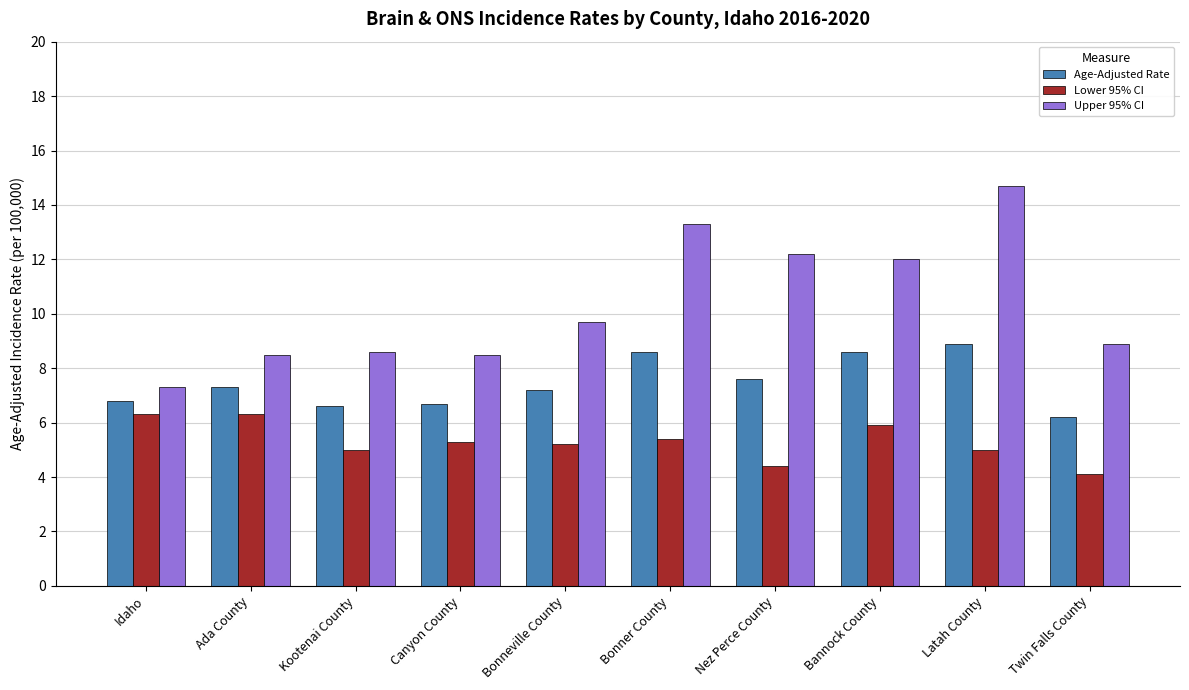

How many categories are shown in the chart?

10